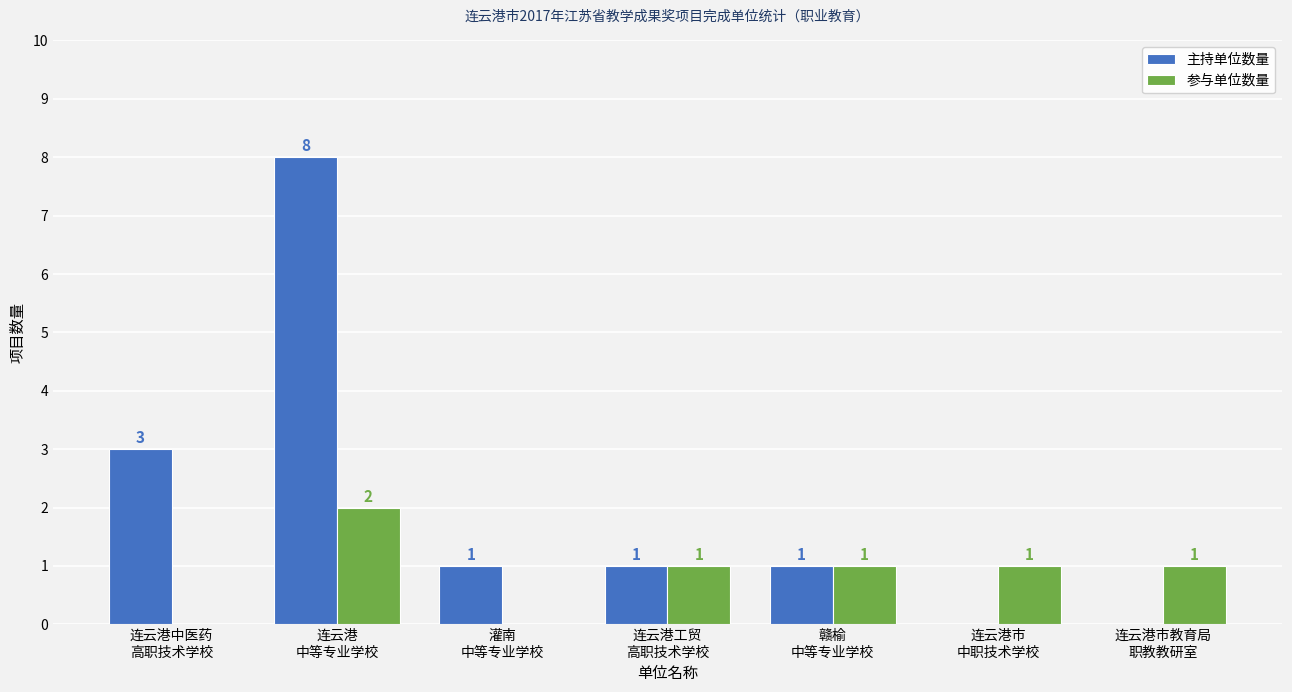

Which series has the widest spread of values?

主持单位数量